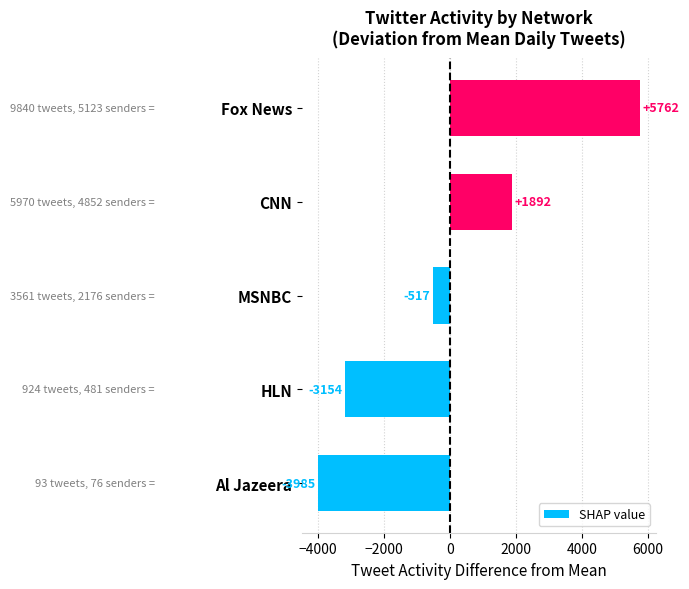

Is it true that the value at Fox News is 5762.4?

True